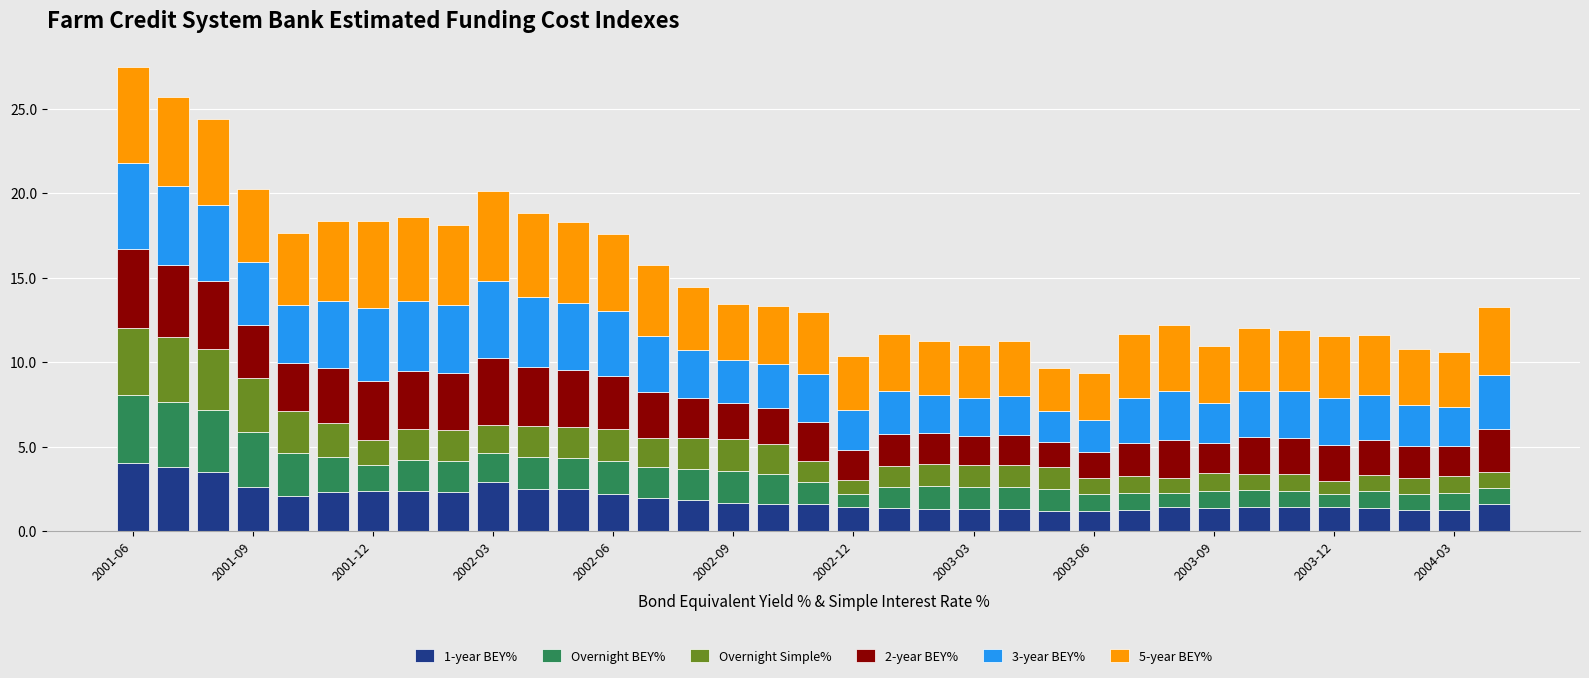

What is the minimum value for 1-year BEY%?

1.2